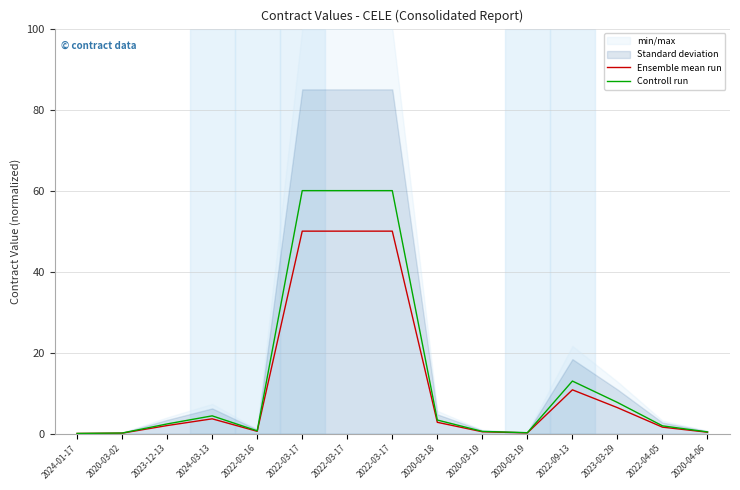

Between 2024-03-13 and 2024-01-17, which is larger?

2024-03-13